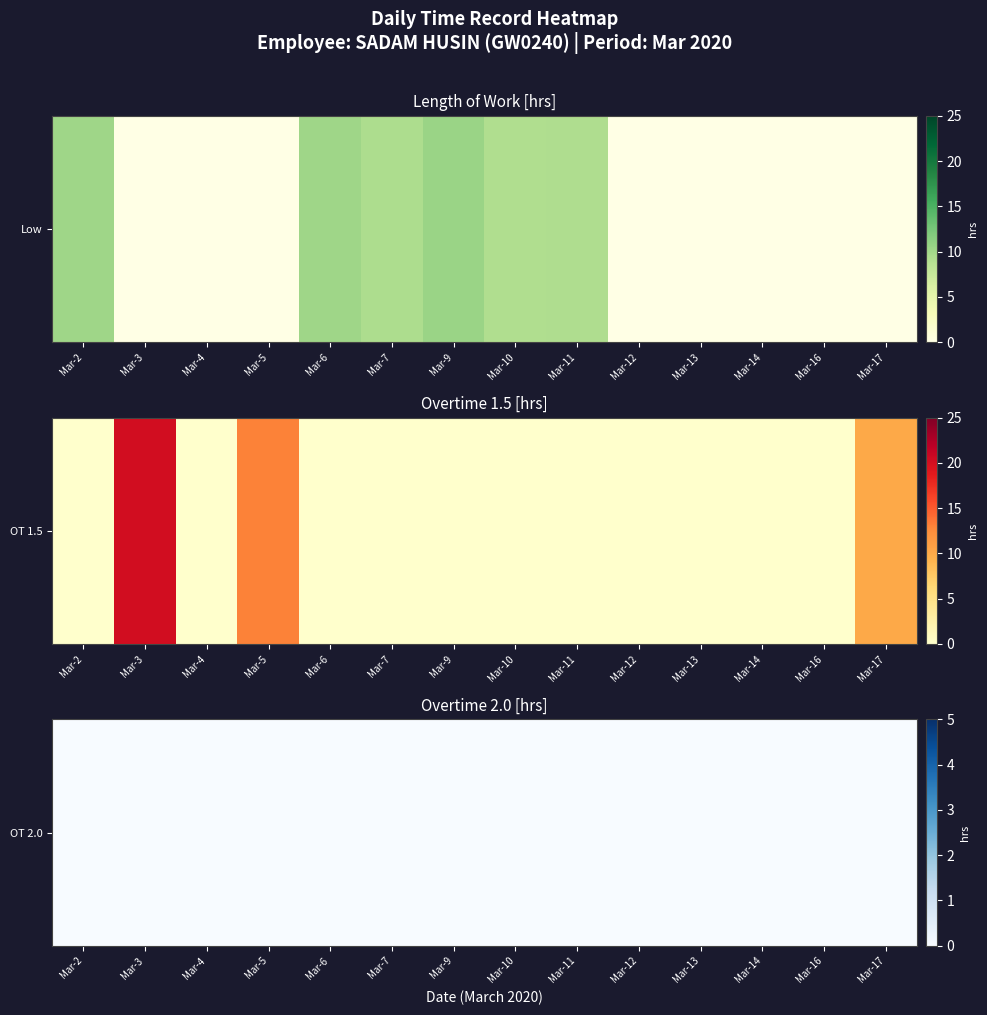

Reading left to right, transcribe all the data shown in this chart.

2: 0=10.2	1=0.0	2=0.0
3: 0=0.0	1=20.1	2=0.0
4: 0=0.0	1=0.0	2=0.0
5: 0=0.0	1=13.0	2=0.0
6: 0=10.2	1=0.0	2=0.0
7: 0=9.3	1=0.0	2=0.0
9: 0=10.5	1=0.0	2=0.0
10: 0=9.2	1=0.0	2=0.0
11: 0=9.2	1=0.0	2=0.0
12: 0=0.0	1=0.0	2=0.0
13: 0=0.0	1=0.0	2=0.0
14: 0=0.0	1=0.0	2=0.0
16: 0=0.0	1=0.0	2=0.0
17: 0=0.0	1=10.1	2=0.0